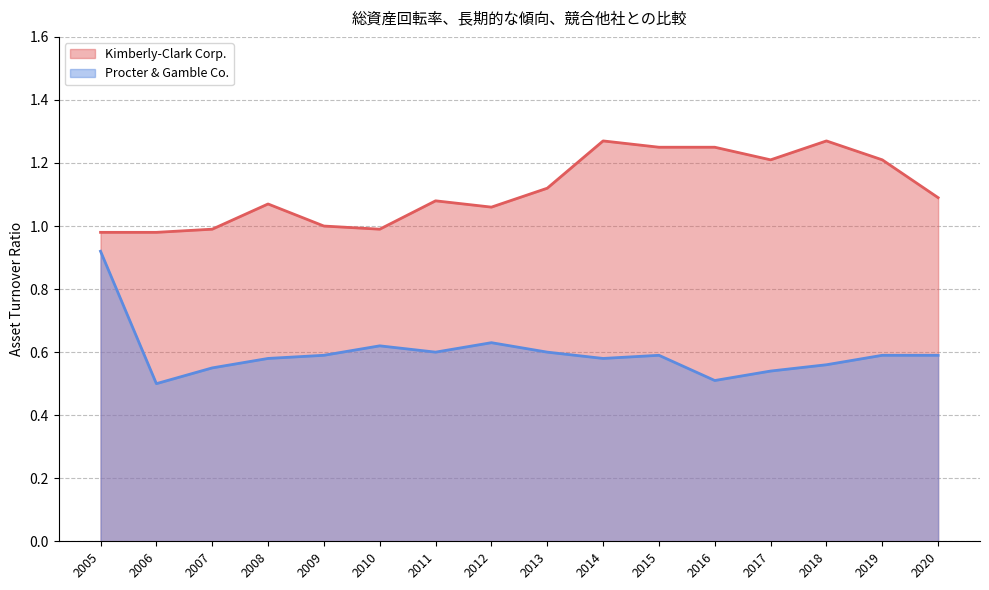

List the series in order of their peak value, highest first.

Kimberly-Clark Corp., Procter & Gamble Co.